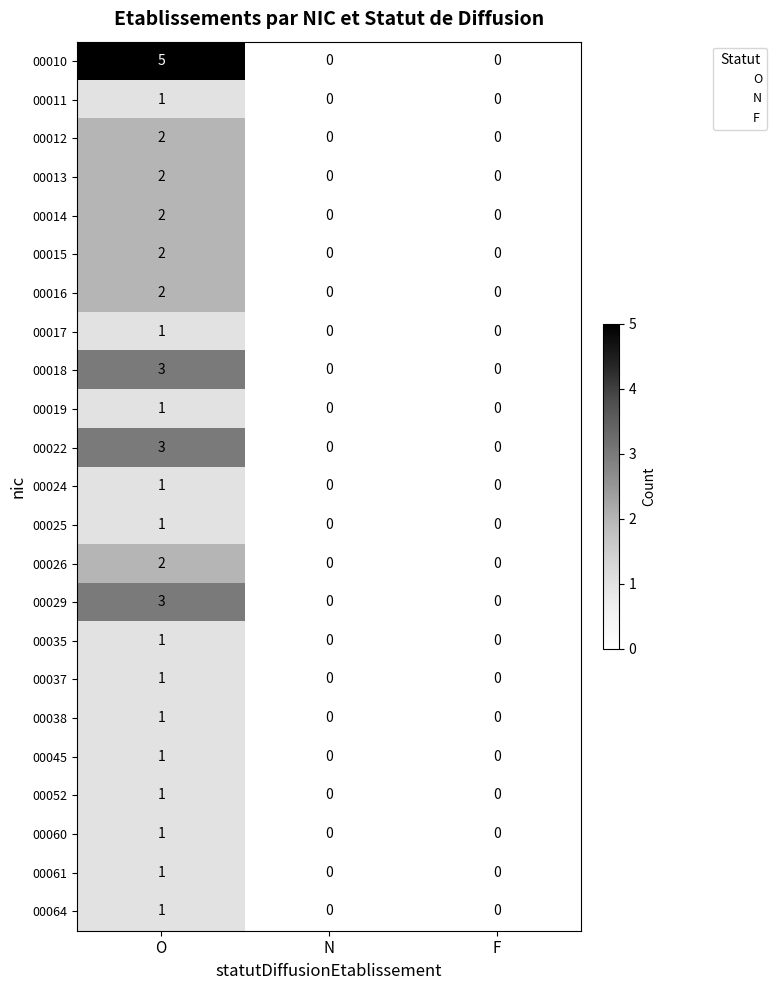

True or false: 00061 has a value of -1 at N.

False